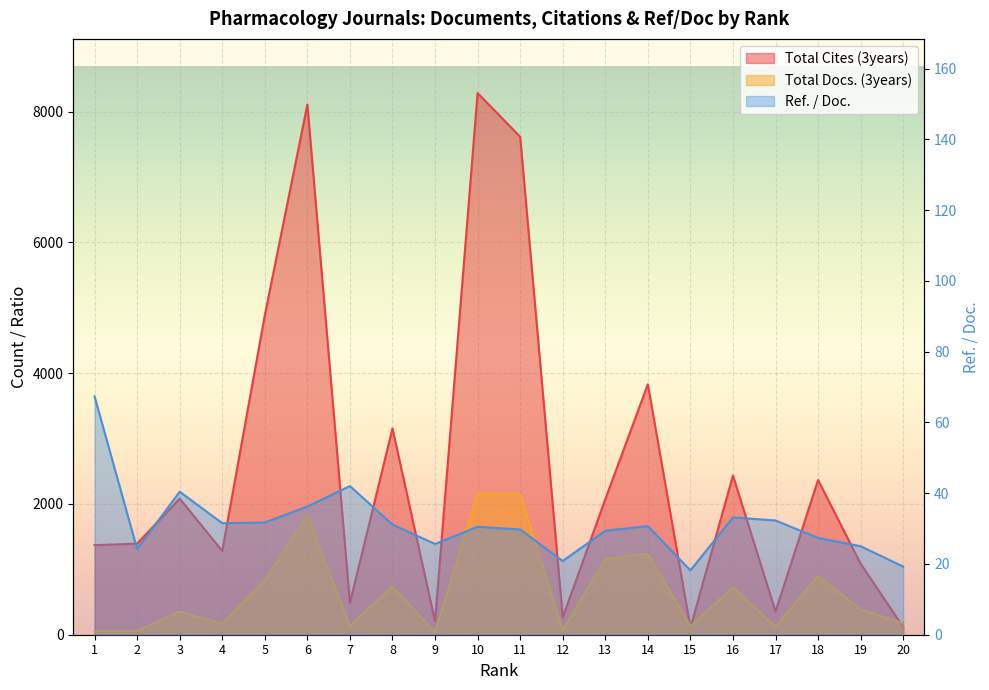

Reading right to left, list all the values displayed in this chart.

Total Docs. (3years): 20=177.0	19=384.0	18=902.0	17=120.0	16=726.0	15=132.0	14=1239.0	13=1161.0	12=71.0	11=2153.0	10=2162.0	9=36.0	8=738.0	7=131.0	6=1818.0	5=833.0	4=171.0	3=353.0	2=58.0	1=57.0
Total Cites (3years): 20=117.0	19=1085.0	18=2367.0	17=354.0	16=2435.0	15=107.0	14=3831.0	13=2072.0	12=266.0	11=7616.0	10=8285.0	9=202.0	8=3155.0	7=487.0	6=8109.0	5=4887.0	4=1281.0	3=2082.0	2=1393.0	1=1370.0
Ref. / Doc.: 20=19.2	19=25.0	18=27.4	17=32.3	16=33.1	15=18.2	14=30.7	13=29.4	12=20.8	11=29.7	10=30.5	9=25.6	8=31.1	7=42.0	6=36.2	5=31.7	4=31.5	3=40.4	2=24.2	1=67.3